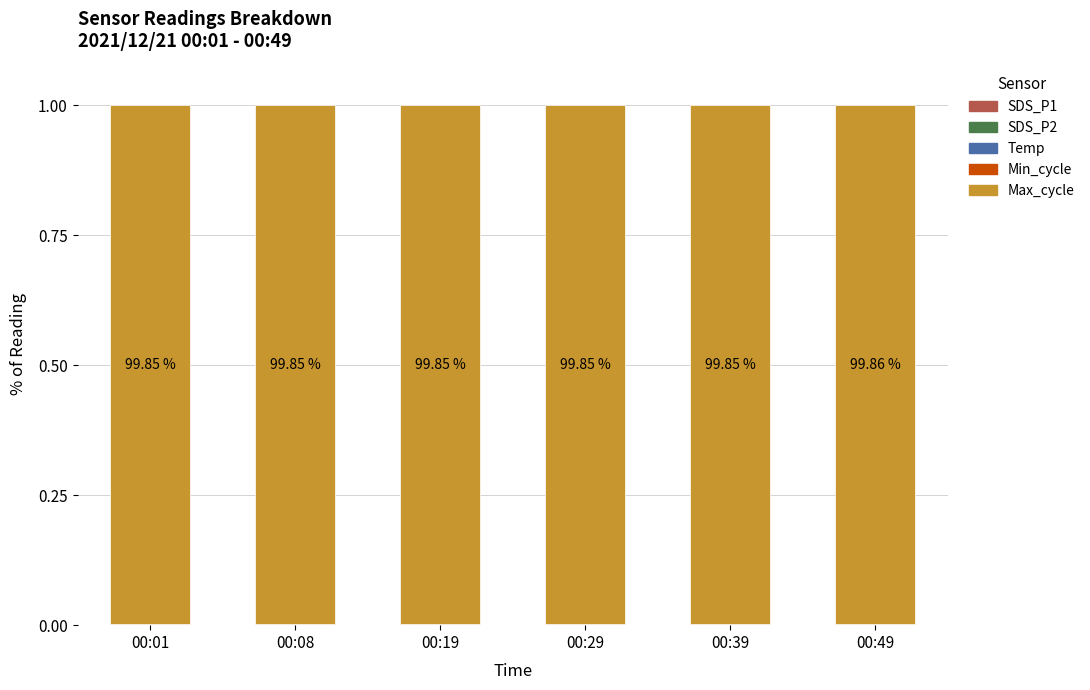

Are the bars grouped side by side (vs. stacked)?

No